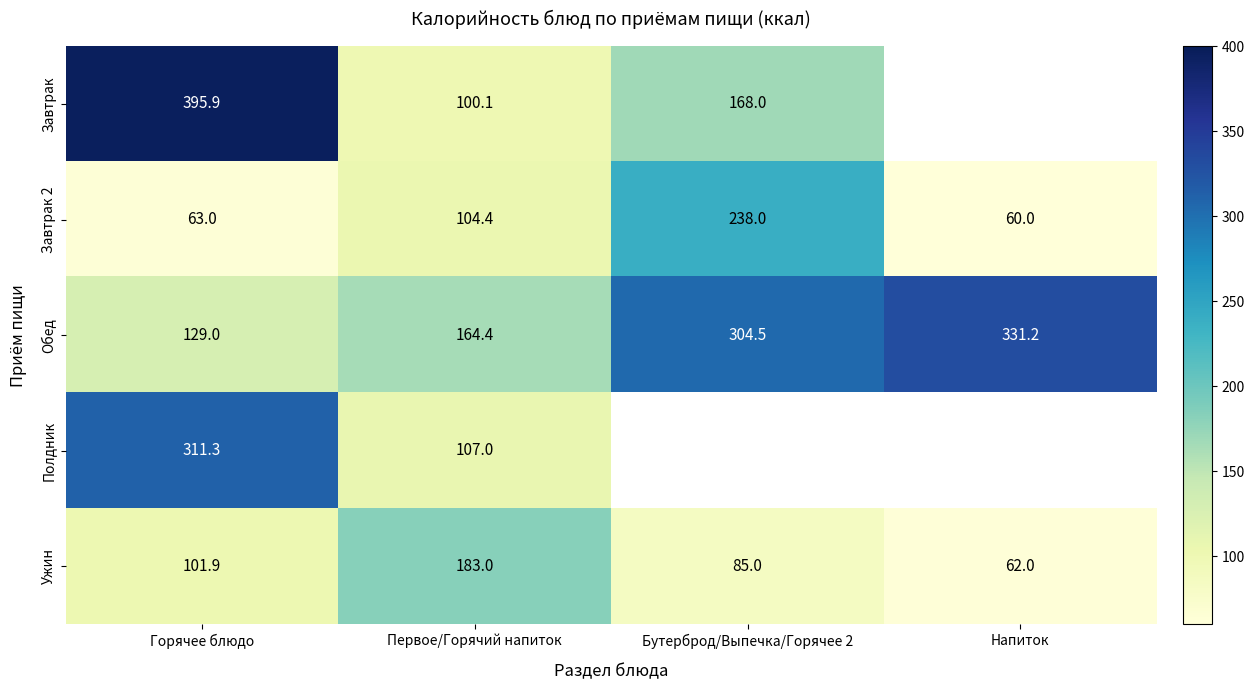

What is the greatest value displayed?

395.9